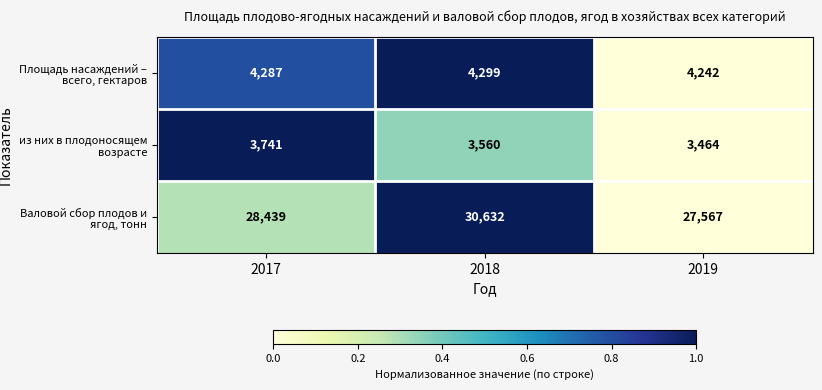

At 2019, list the series in order from smallest to largest.

из них в плодоносящем возрасте, Площадь насаждений – всего, гектаров, Валовой сбор плодов и ягод, тонн